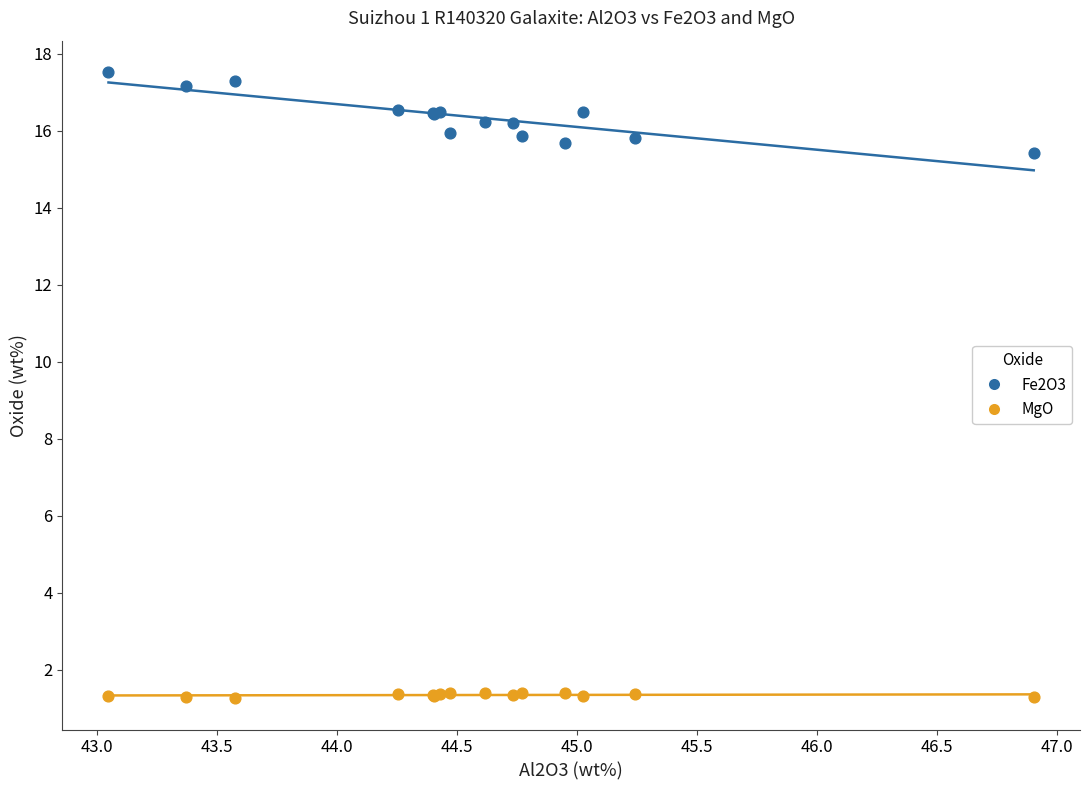

Which series has the largest Y range (max minus min)?

Fe2O3